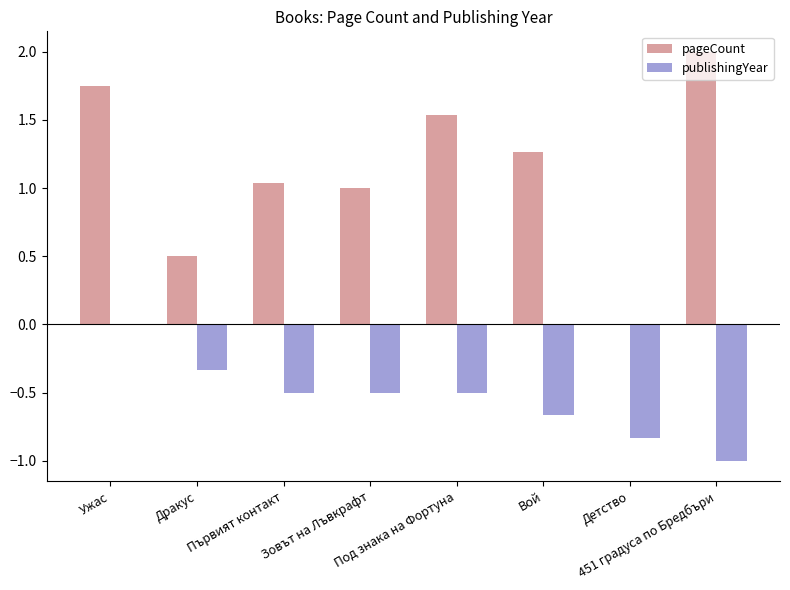

How many values in pageCount are above zero?

7